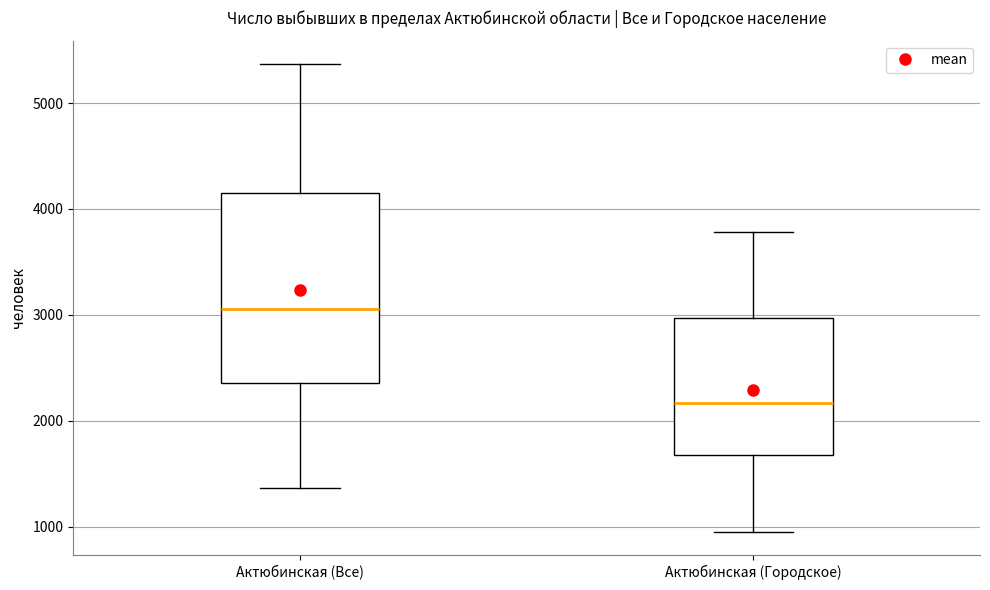

Comparing the boxes themselves (not the whiskers), which one is the tallest?

Актюбинская (Все)